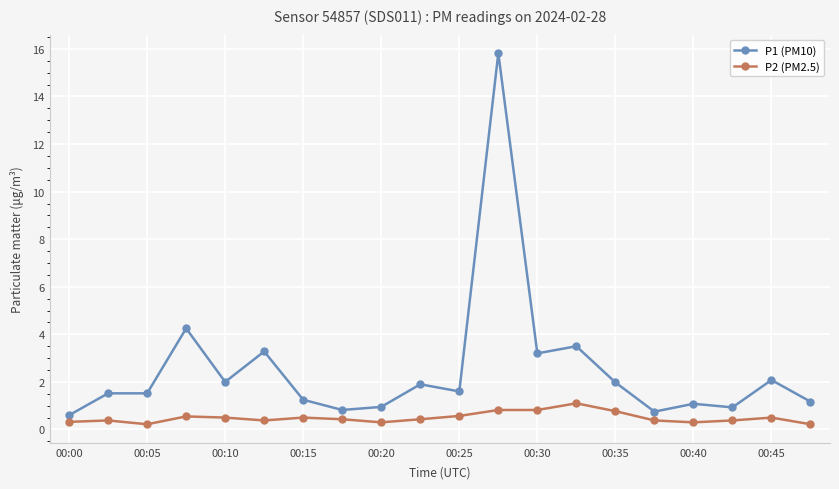

Which series has the largest range (max minus min)?

P1 (PM10)